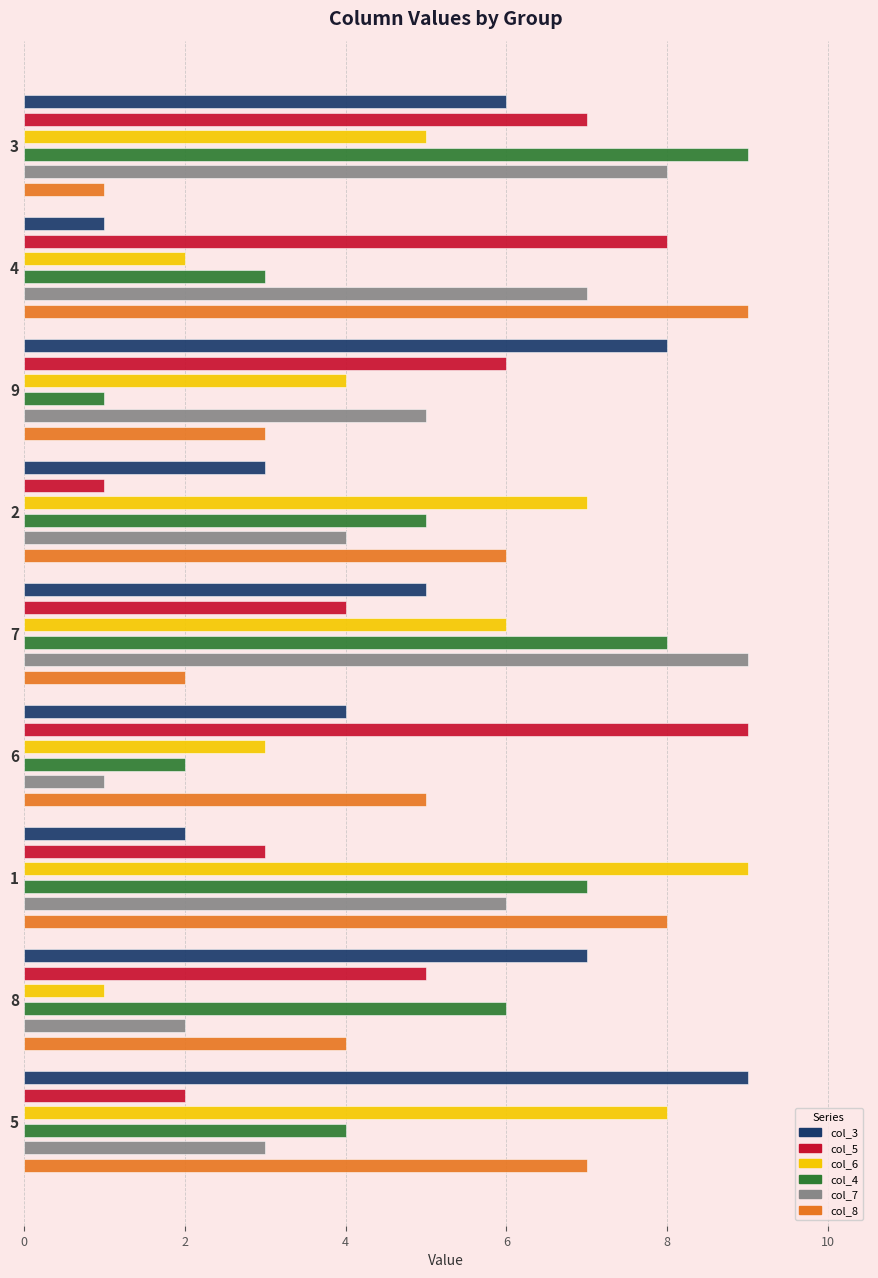

How many groups of bars are there?

9